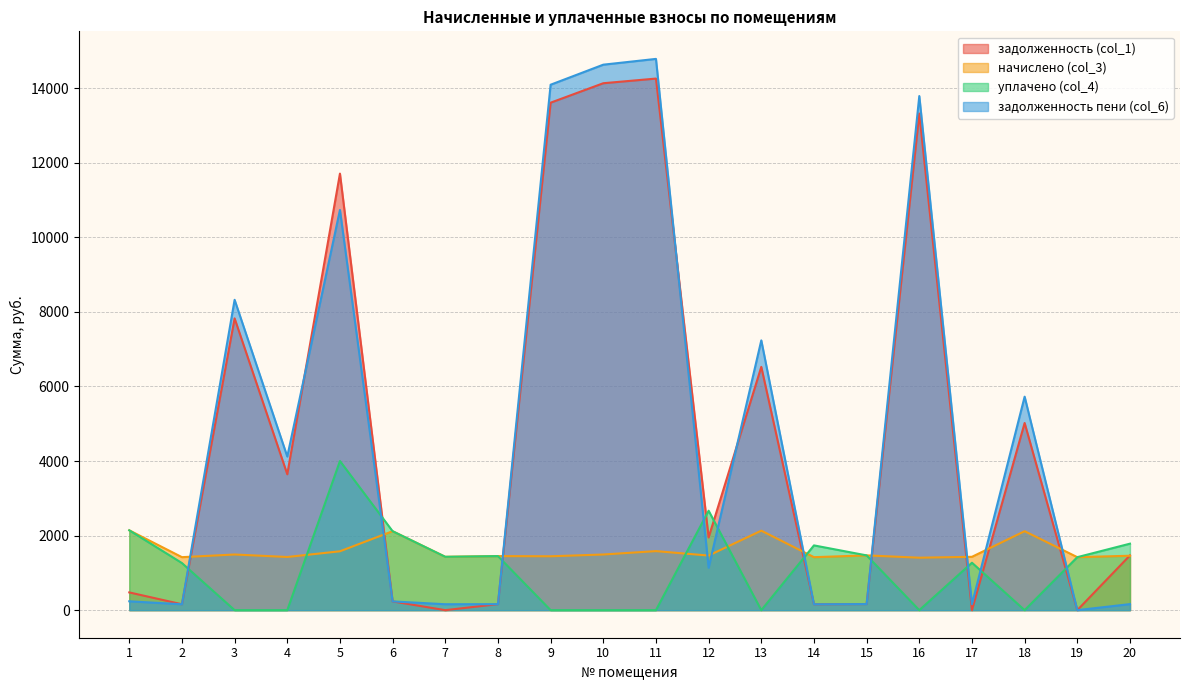

How many values in the задолженность (col_1) series are below 1950?

10